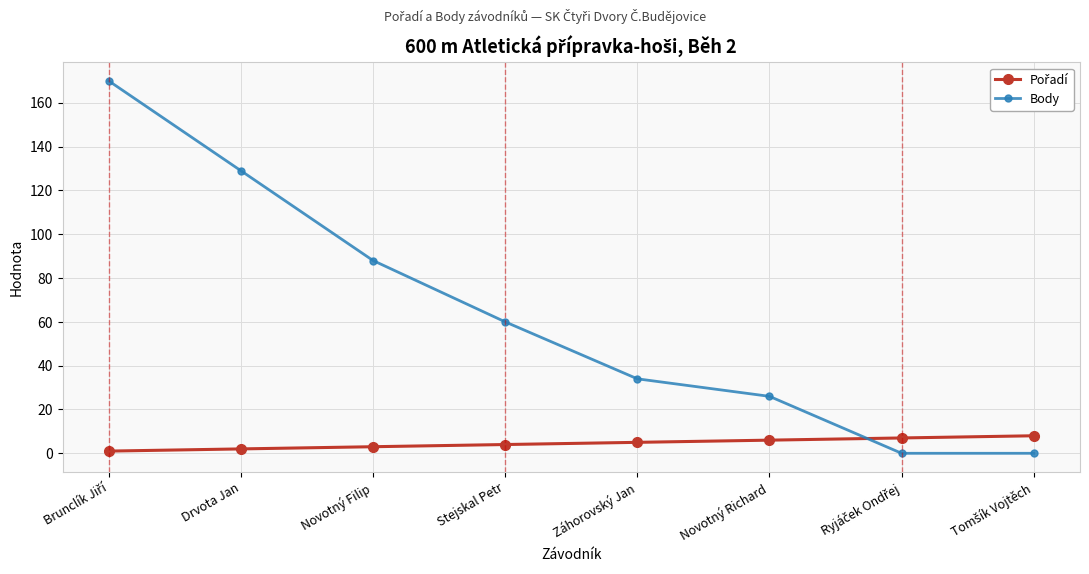

What is the total value across all series at Stejskal Petr?

64